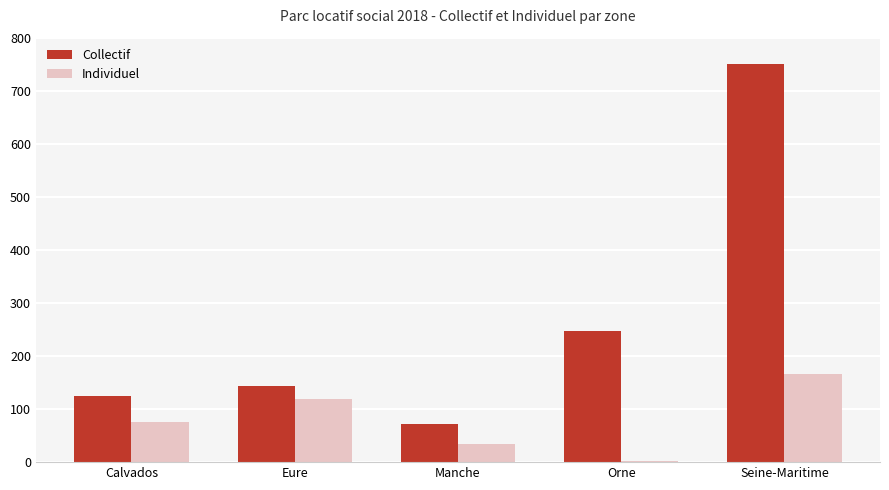

At which category is the sum across all series the highest?

Seine-Maritime